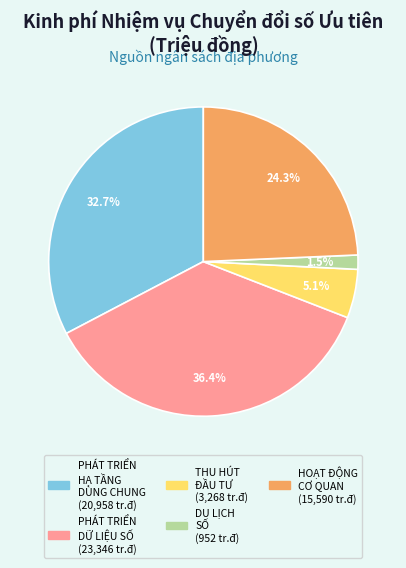

Is there any slice that represents more than half of the pie?

No